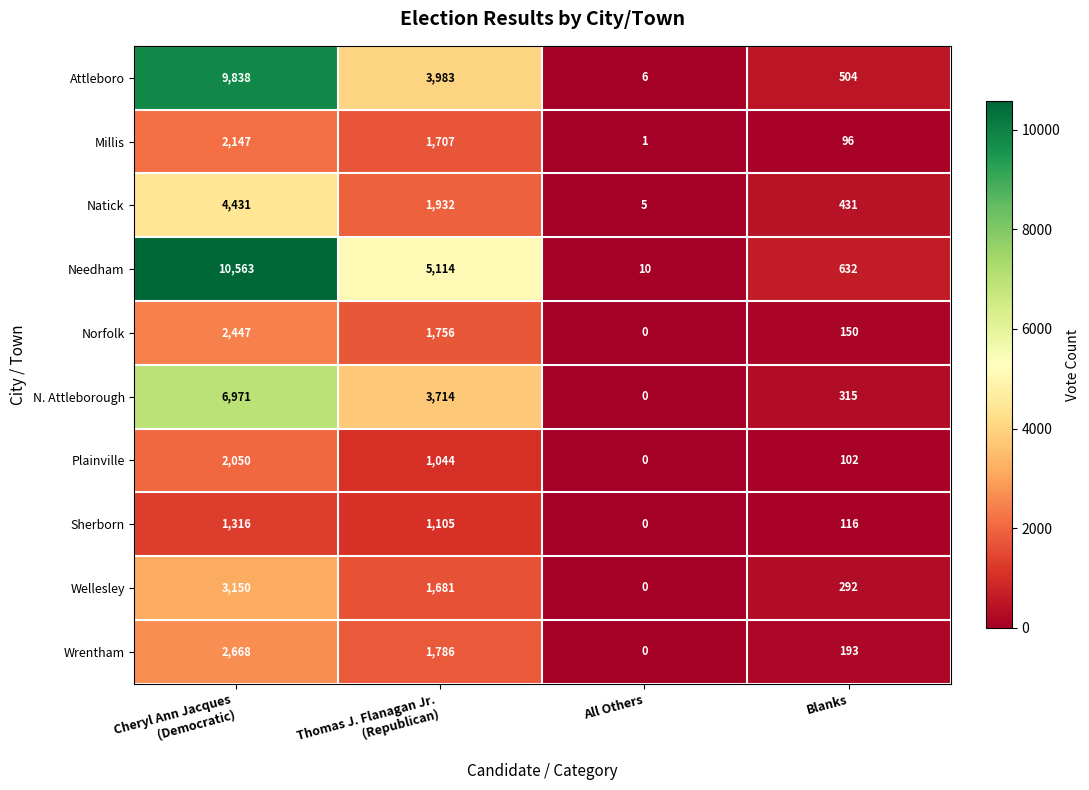

How many series are shown in this chart?

10